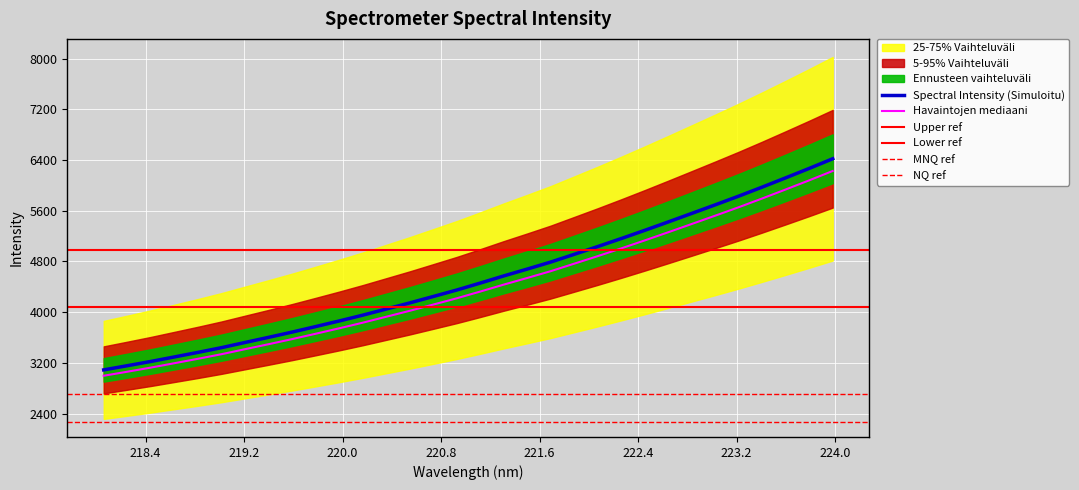

Rank the categories by value from lowest to highest.

218.0596, 218.2508, 218.442, 218.6332, 218.8244, 219.0156, 219.2067, 219.3979, 219.589, 219.7801, 219.9712, 220.1623, 220.3533, 220.5444, 220.7354, 220.9264, 221.1174, 221.3083, 221.4993, 221.6902, 221.8812, 222.0721, 222.263, 222.4538, 222.6447, 222.8355, 223.0264, 223.2172, 223.408, 223.5987, 223.7895, 223.9802